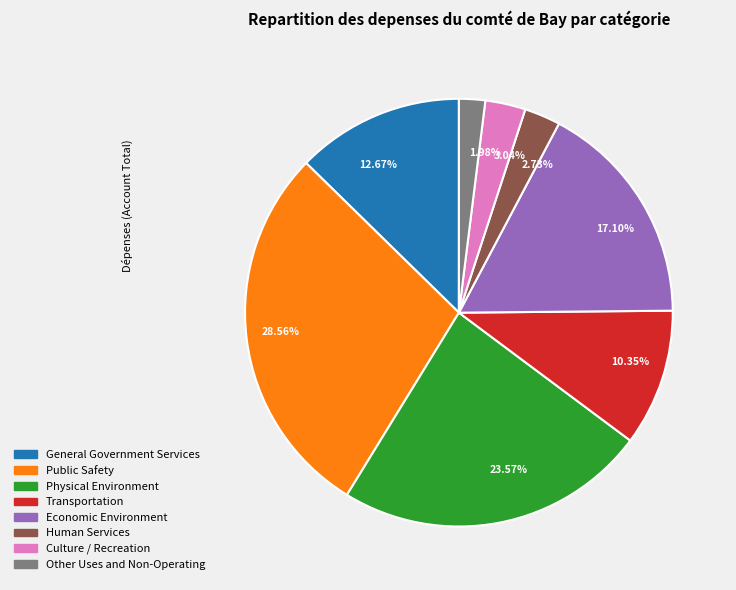

How many segments does this pie chart have?

8